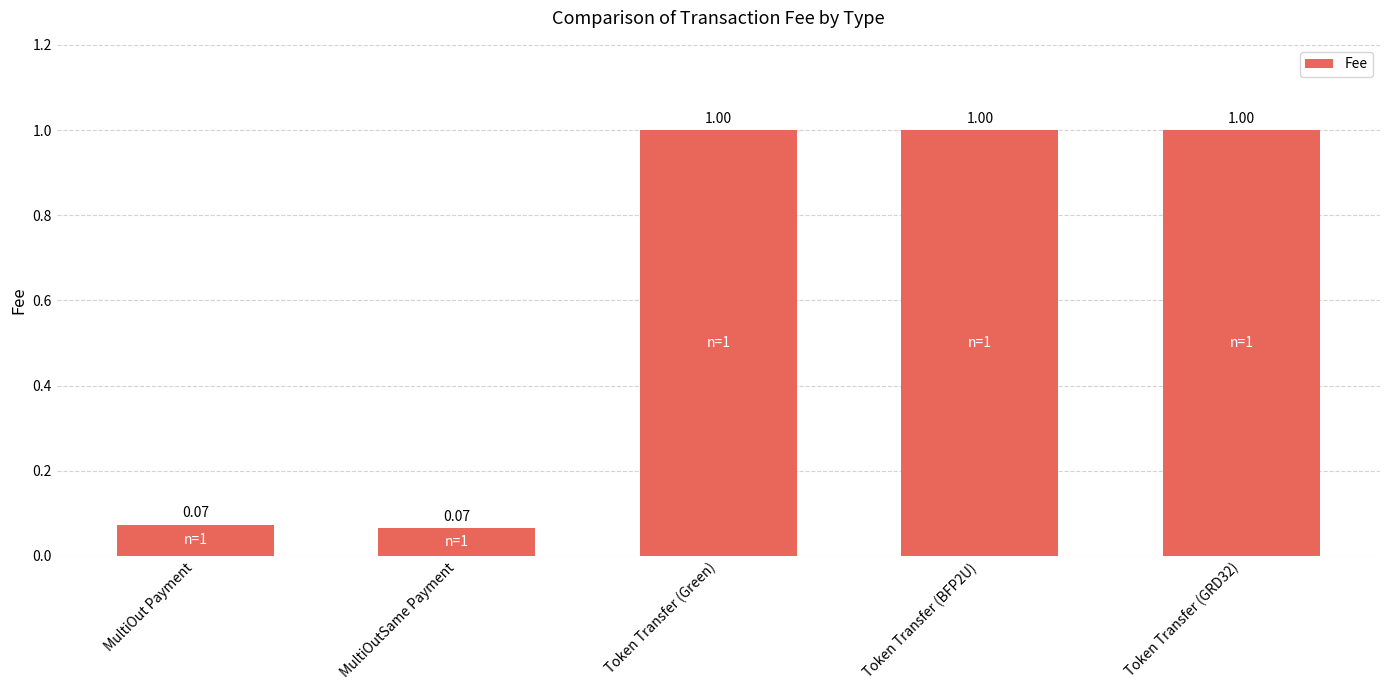

What is the average value?

0.6